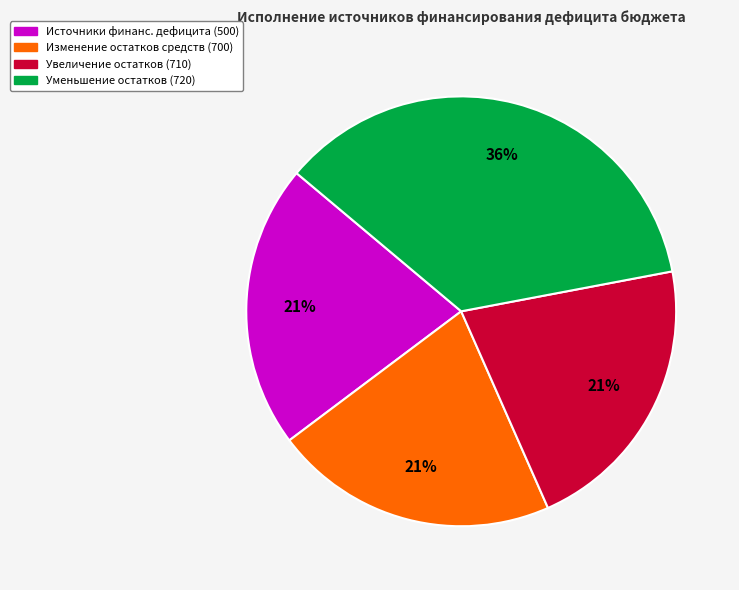

To the nearest percent, what is the difference between the largest and smallest slice percentages?

15%